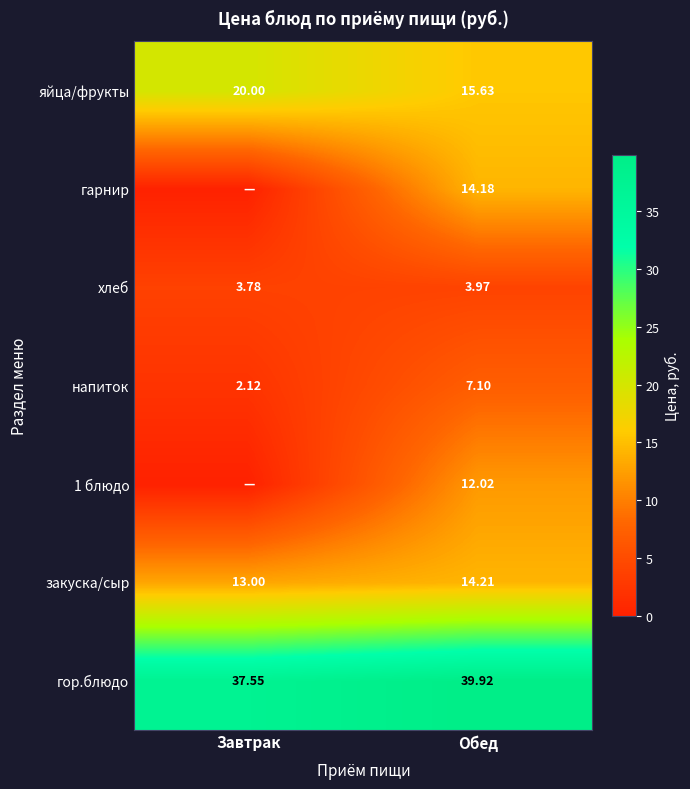

Rank the categories by гор.блюдо value from lowest to highest.

Завтрак, Обед